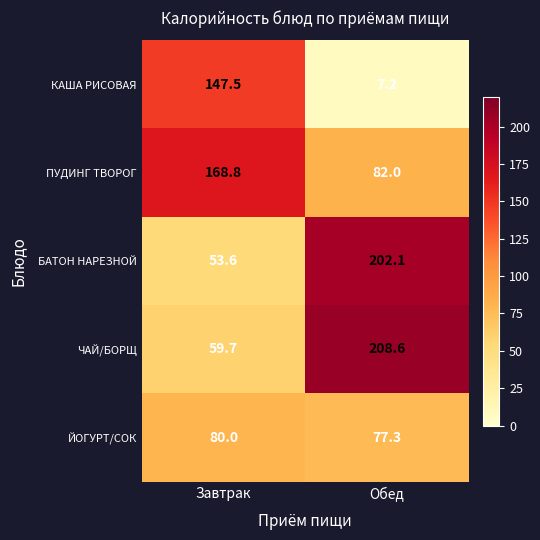

Which series has the widest spread of values?

ЧАЙ/БОРЩ